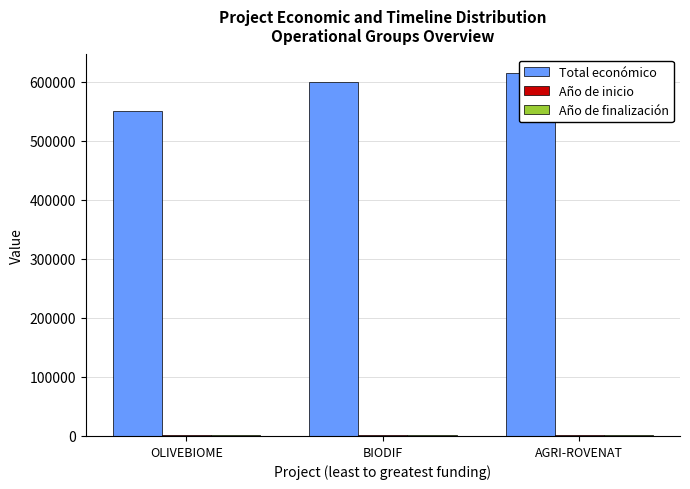

The value of Año de finalización at OLIVEBIOME is 3490. True or false?

False